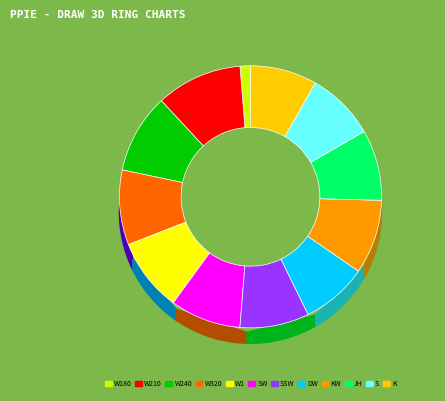

To the nearest percent, what is the combined percentage of W210 and SSW?

19%